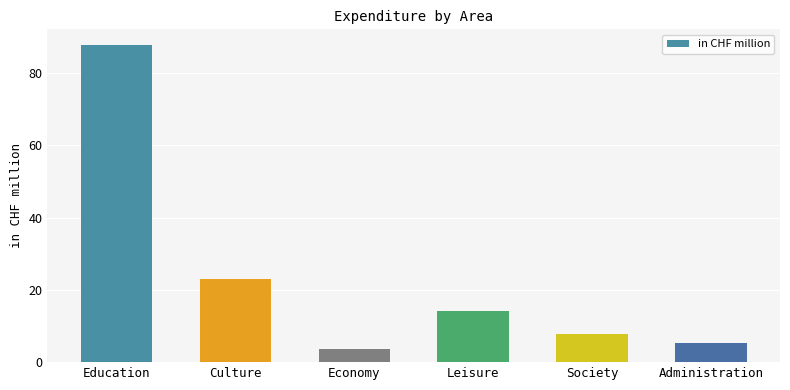

Rank the categories by value from lowest to highest.

Economy, Administration, Society, Leisure, Culture, Education